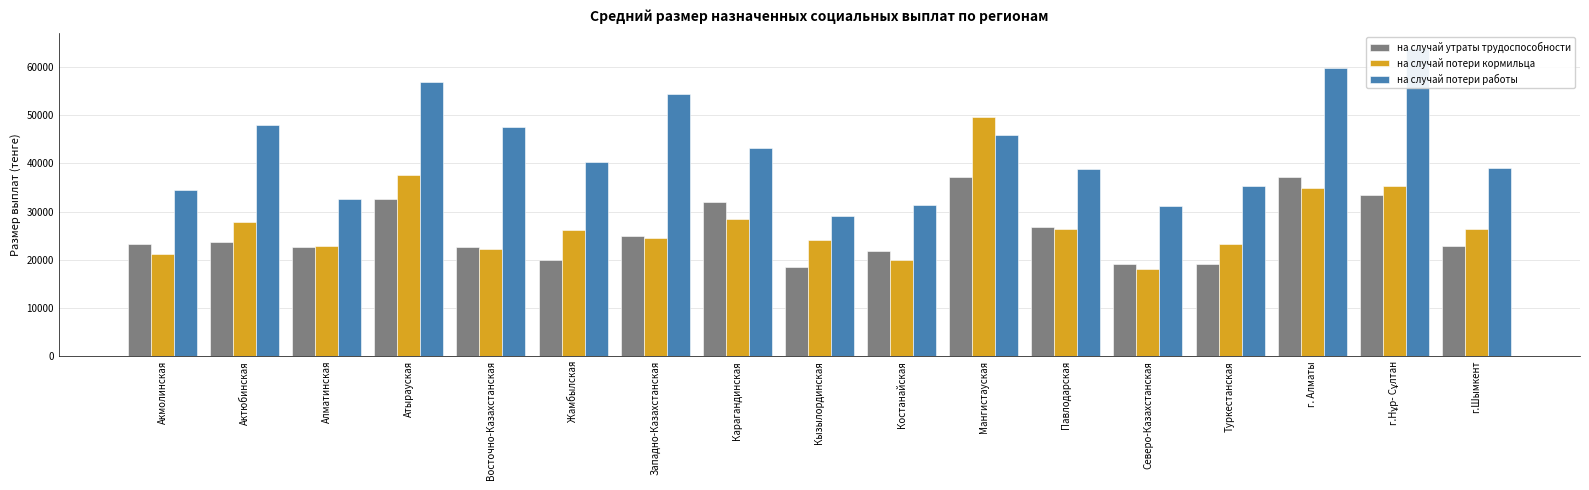

Between Западно-Казахстанская and Павлодарская, which series saw the biggest shift?

на случай потери работы